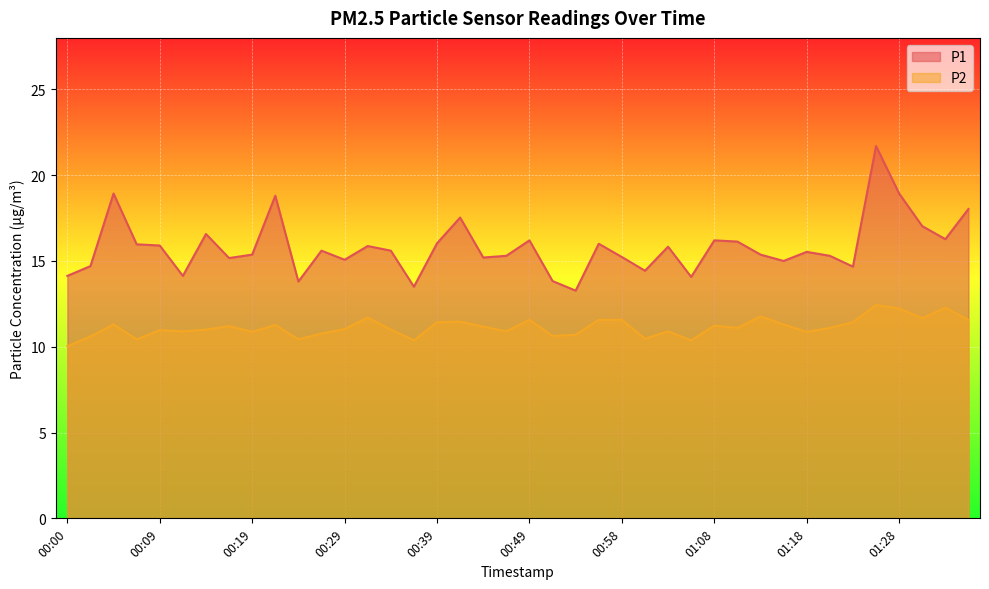

How many lines are shown in the chart?

2